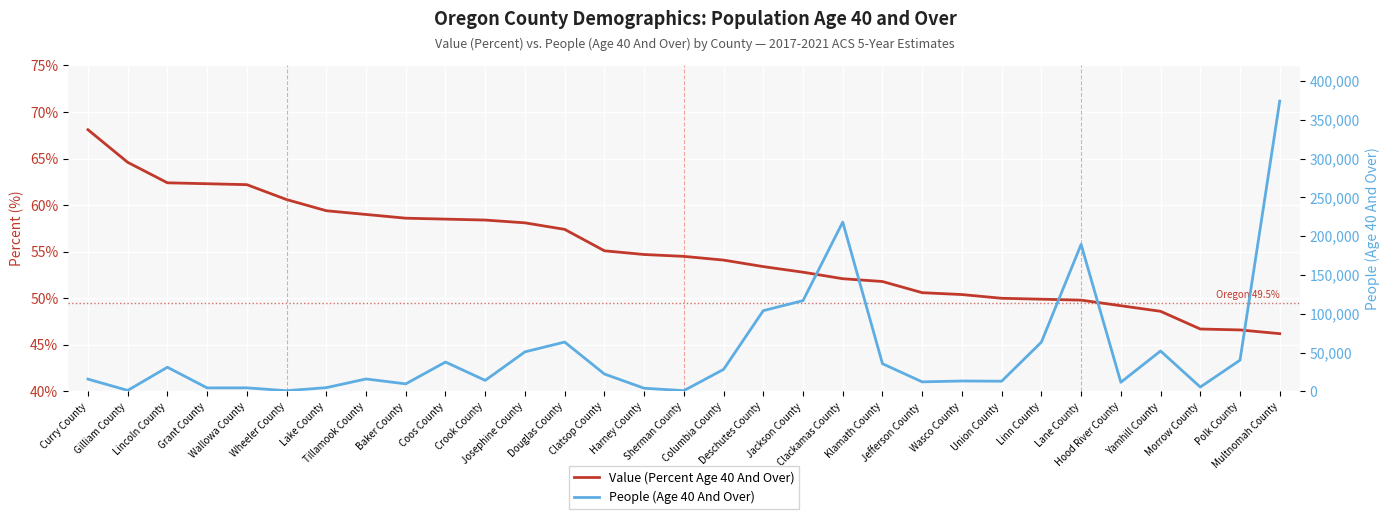

What is the spread (max minus min) of values at Tillamook County?

15956.0